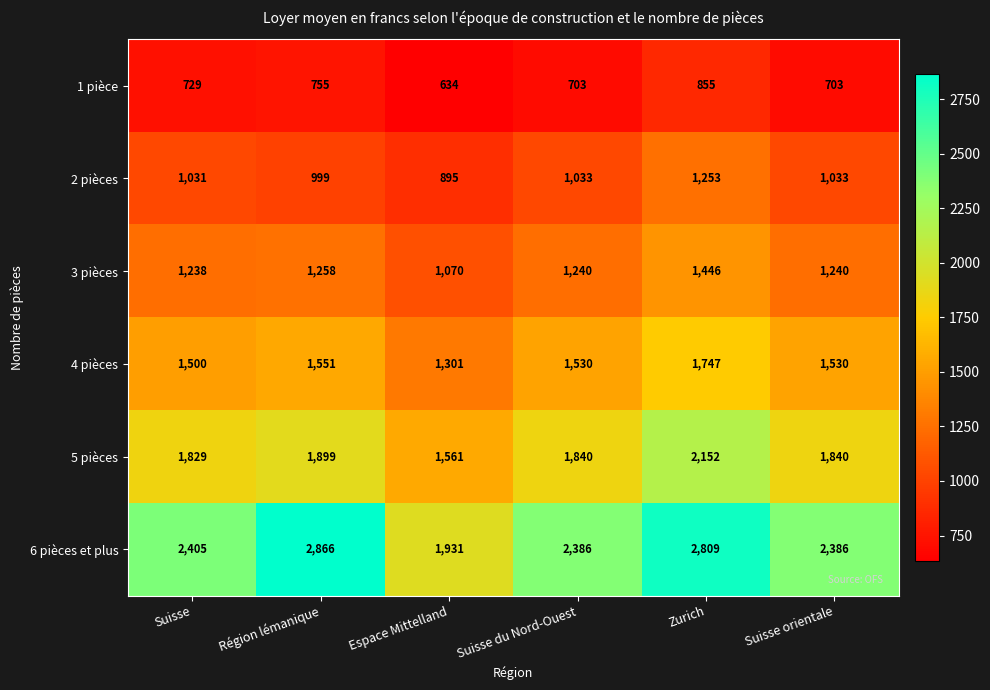

Which series changed the most between Suisse and Zurich?

6 pièces et plus